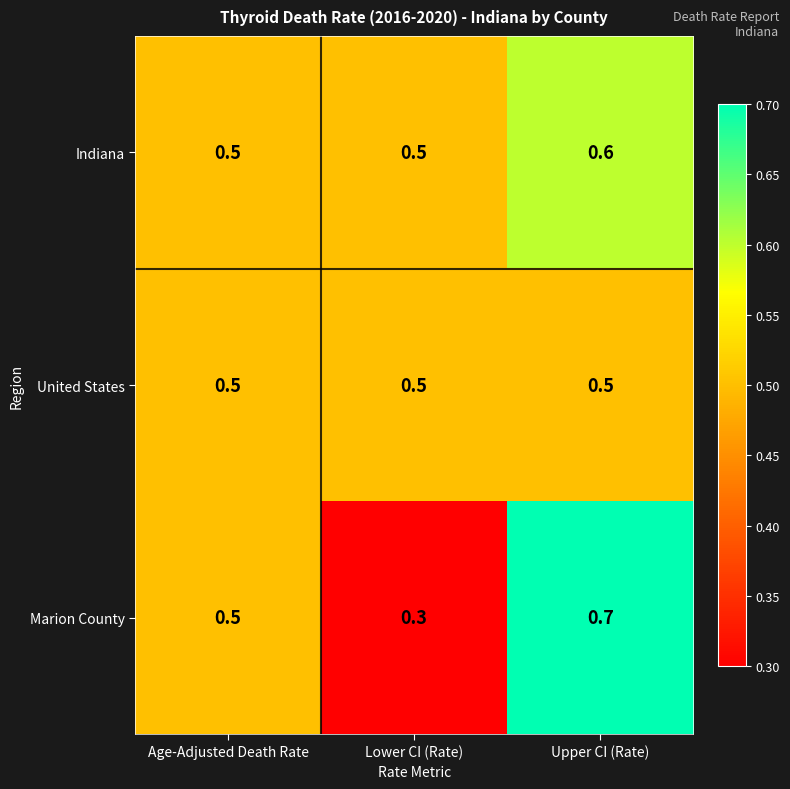

At which category does the chart reach its minimum across all series?

Lower CI (Rate)